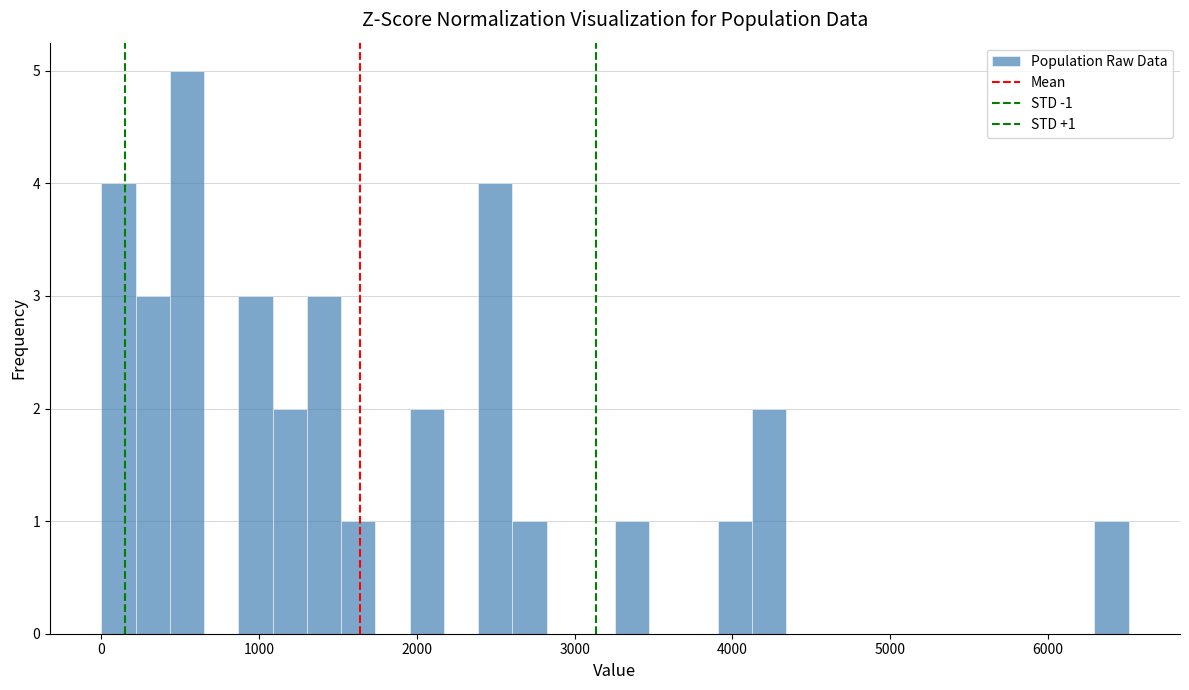

Around what value on the x-axis is the tallest bar? Give the approximate position of its centre, as read against the axis.

500